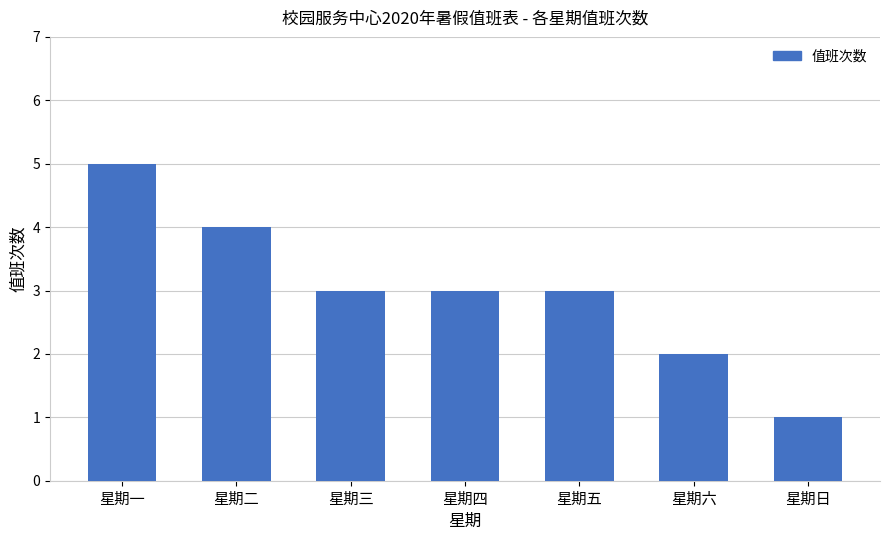

What is the label of the 4th bar from the left?

星期四